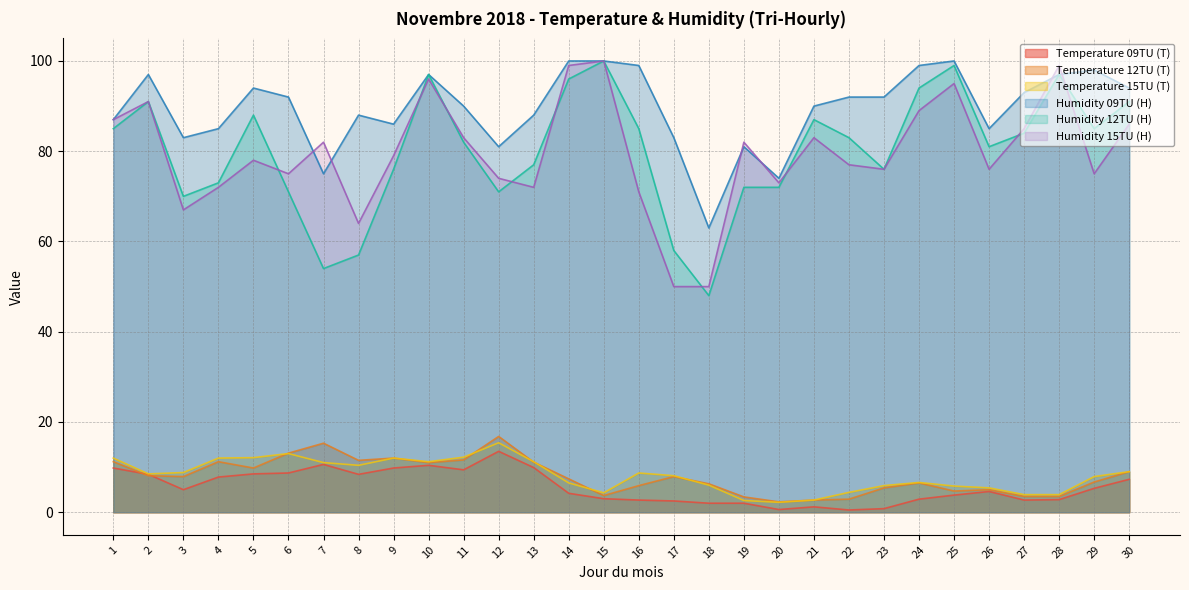

How many lines are shown in the chart?

6